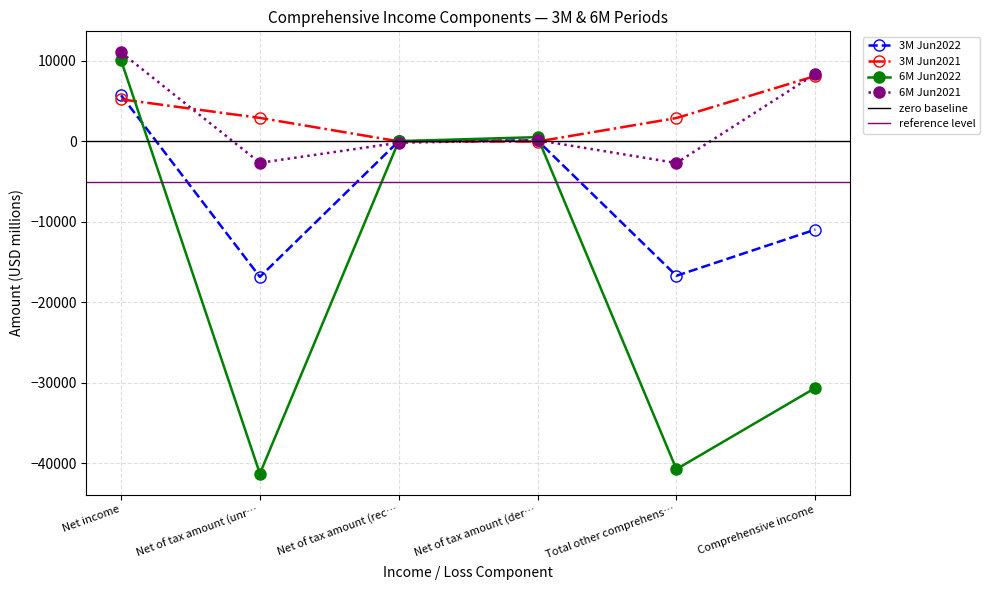

True or false: 3M Jun2021 has a value of 2995 at Net of tax amount (rec….

False